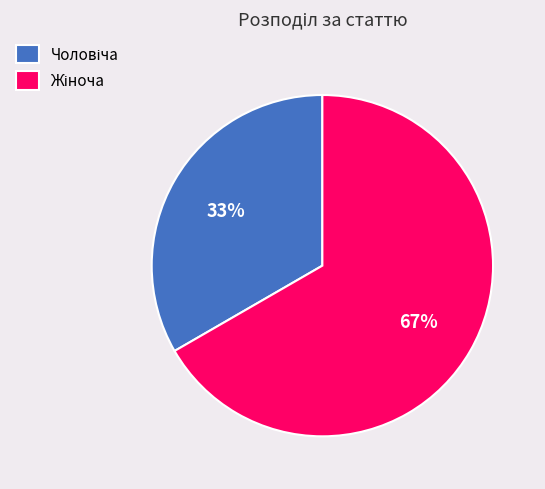

To the nearest percent, what is the average slice percentage?

50%